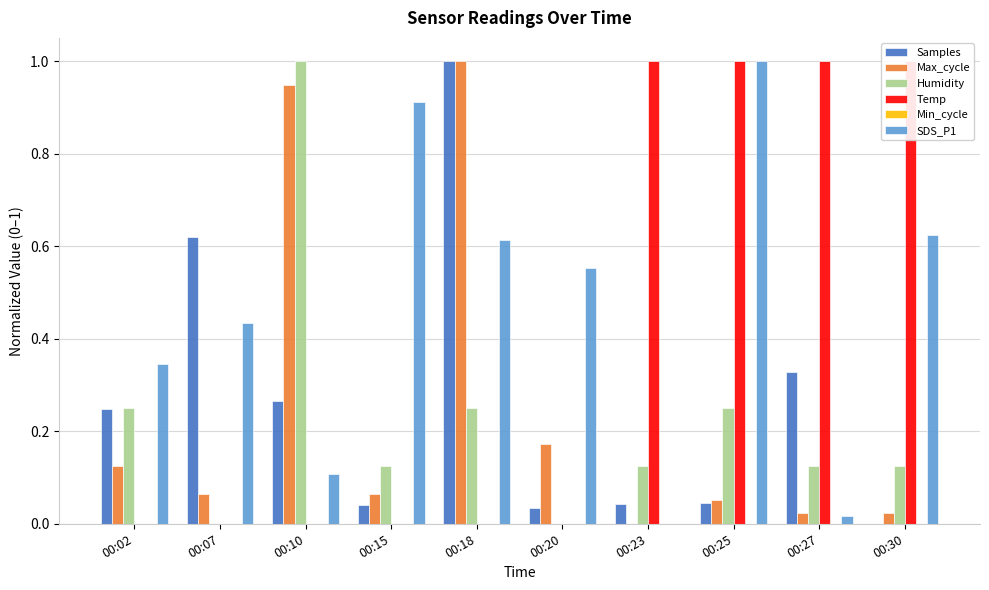

Which series changed the most between 00:07 and 00:25?

Temp